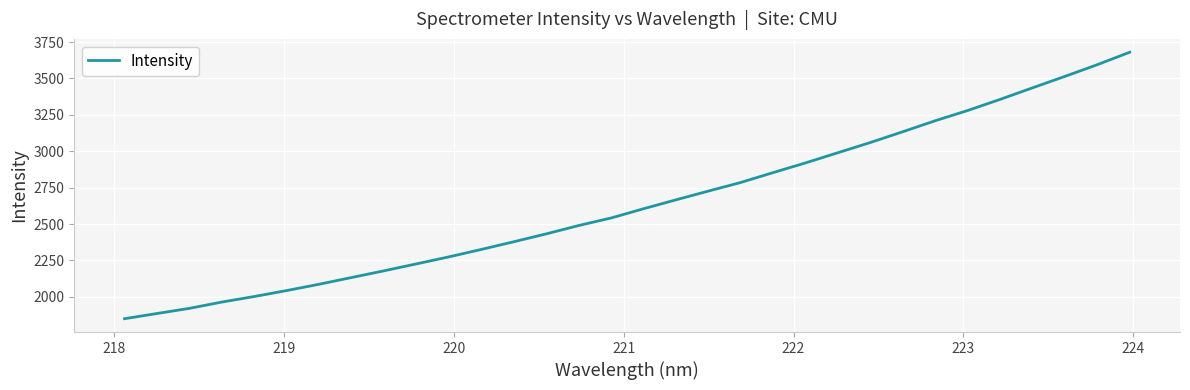

How many lines are shown in the chart?

1